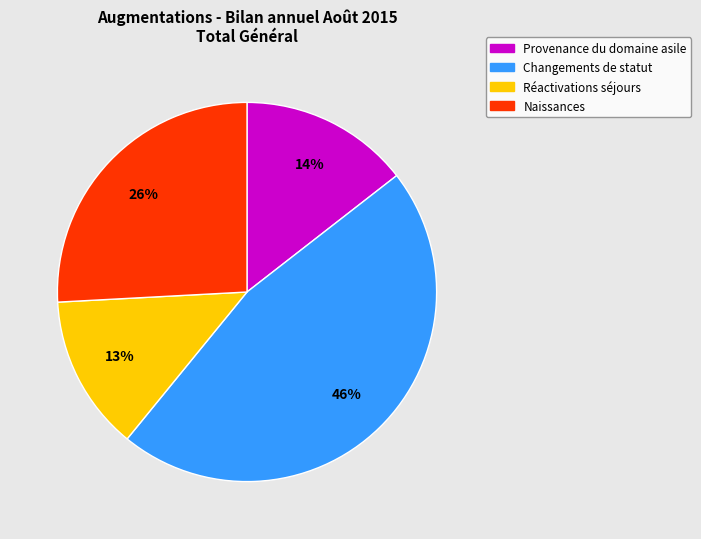

Does Naissances account for over 50% of the chart?

No